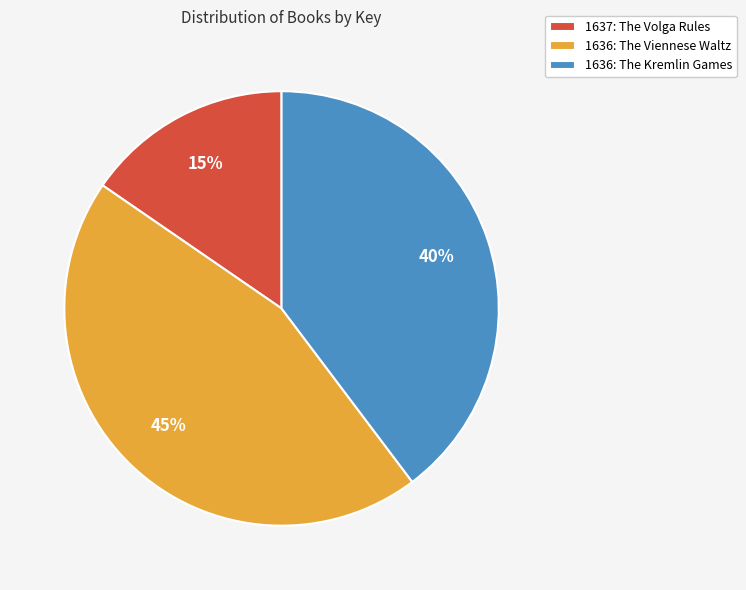

Which has a higher value, 1637: The Volga Rules or 1636: The Viennese Waltz?

1636: The Viennese Waltz